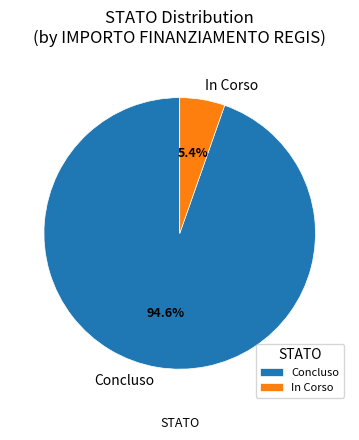

How many slices are in this pie chart?

2